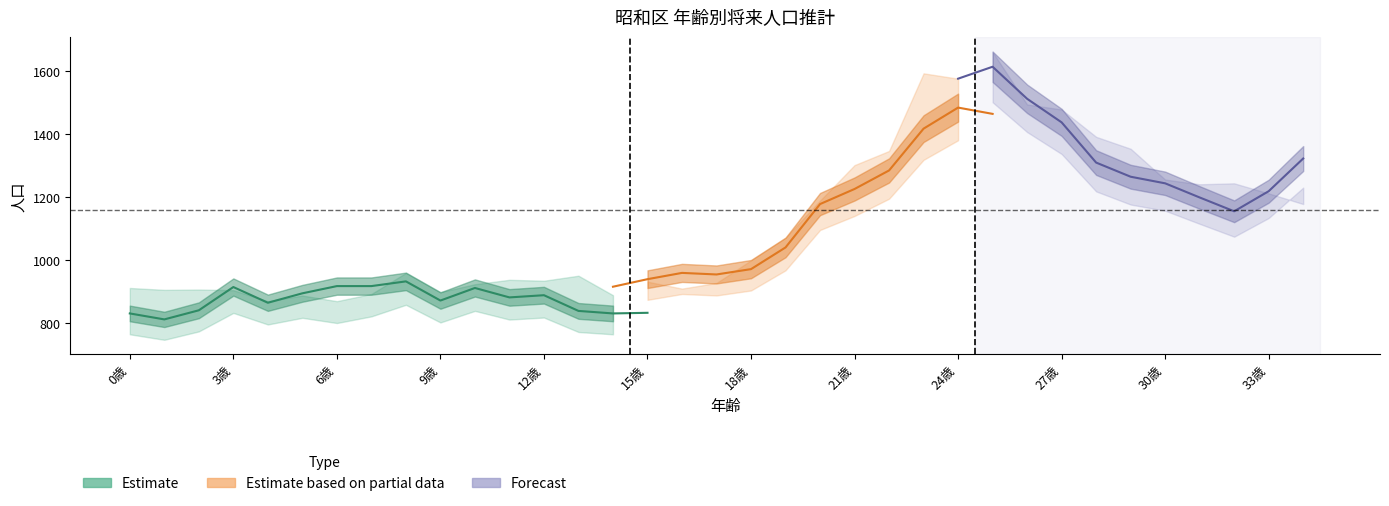

What is the smallest value displayed?

780